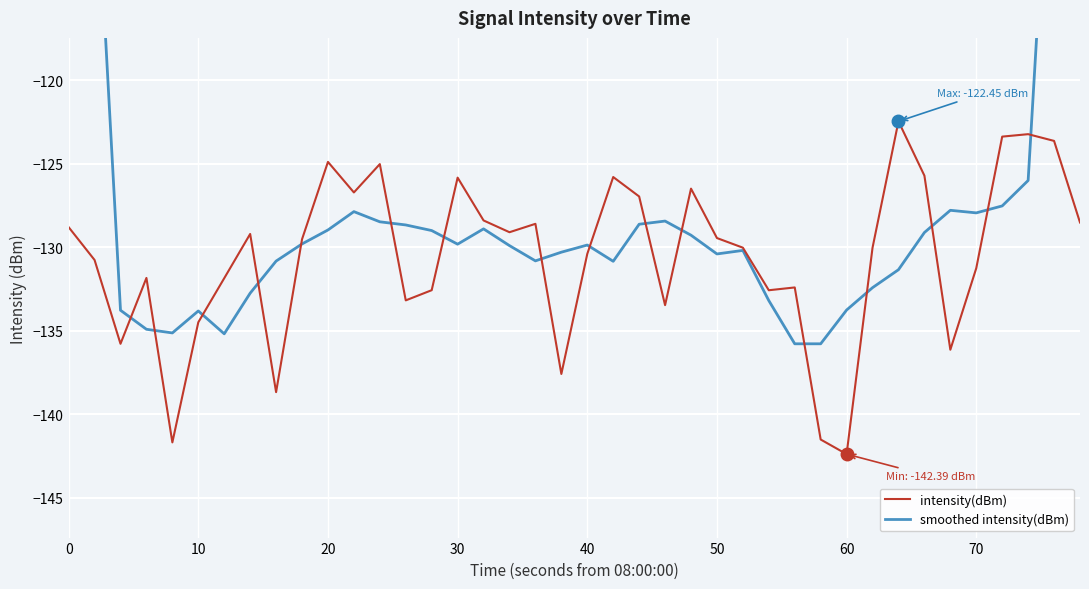

Is it true that intensity(dBm) equals -179.1 at 30?

False